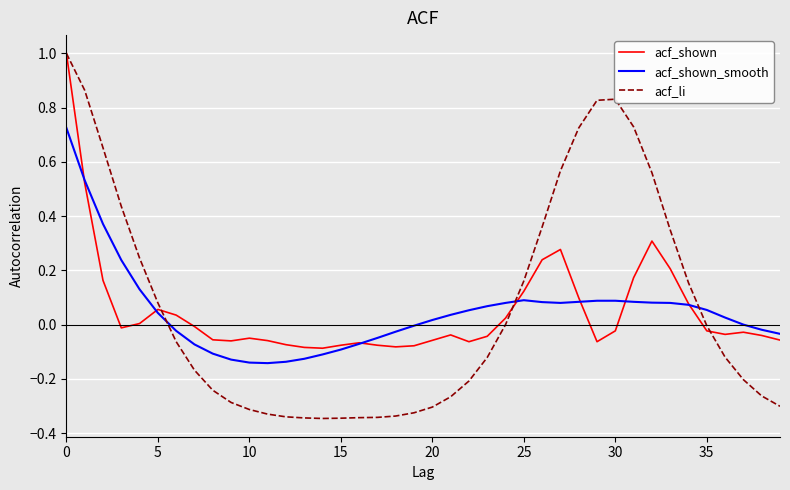

Which series ends up on top after the final intersection of acf_li and acf_shown?

acf_shown